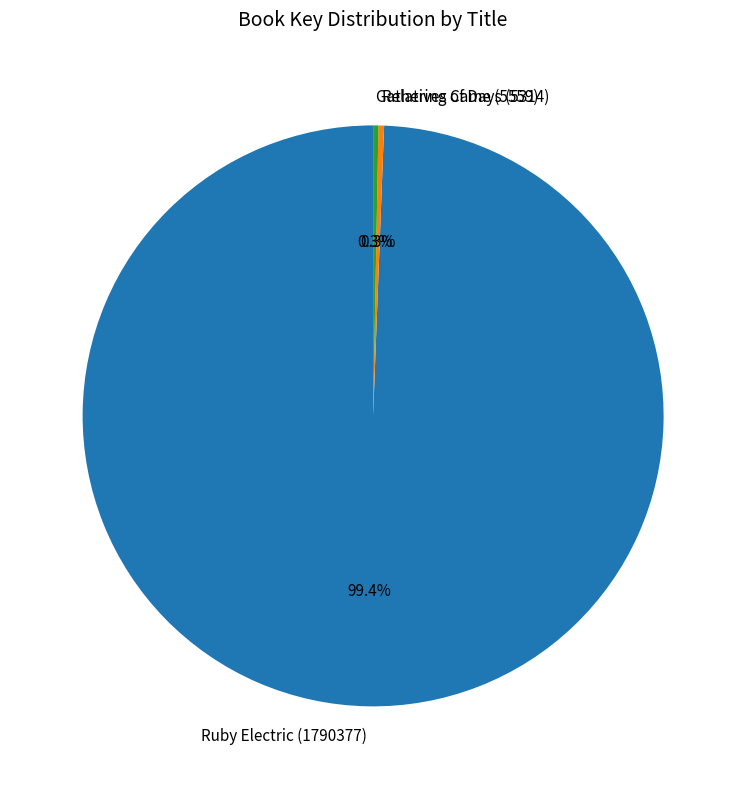

How many segments does this pie chart have?

3